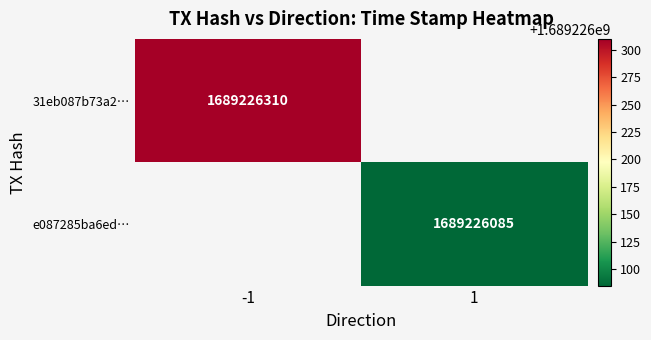

Which series has the widest spread of values?

31eb087b73a24accc6a3ef0b1693f6c0cc48092